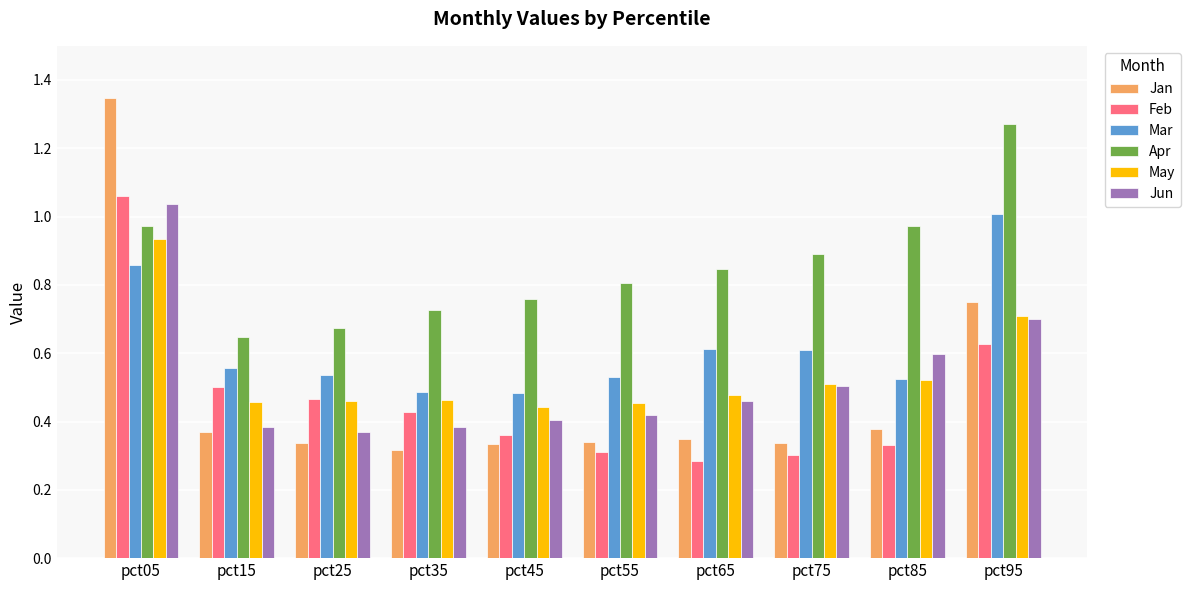

True or false: Feb has a value of 0.3 at pct75.

True